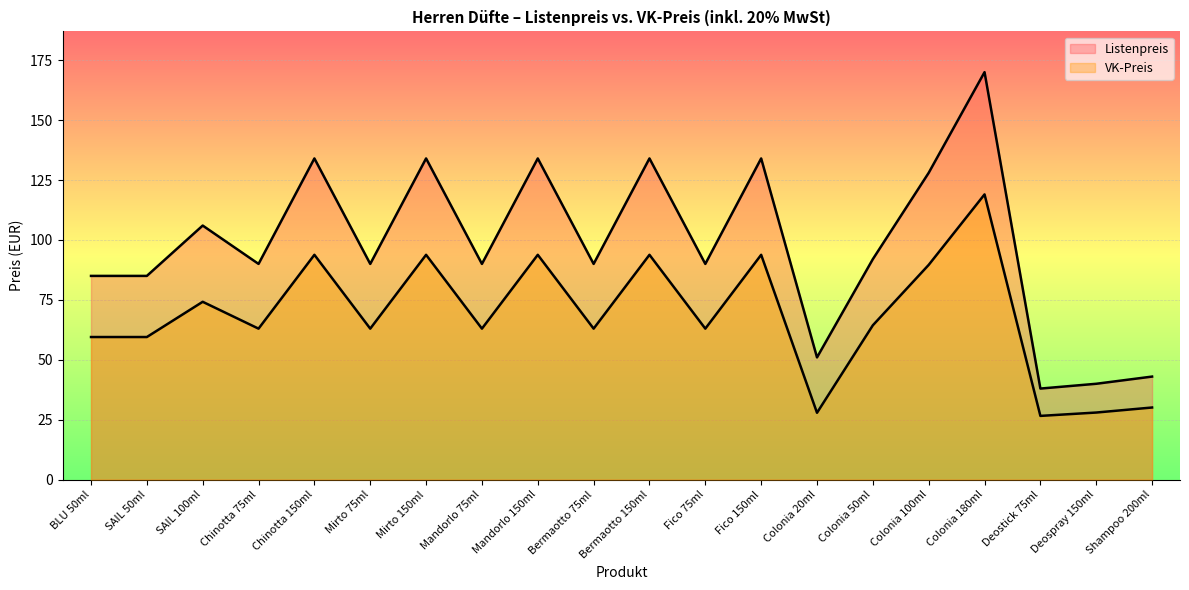

What is the label of the 15th point from the left?

Colonia 50ml